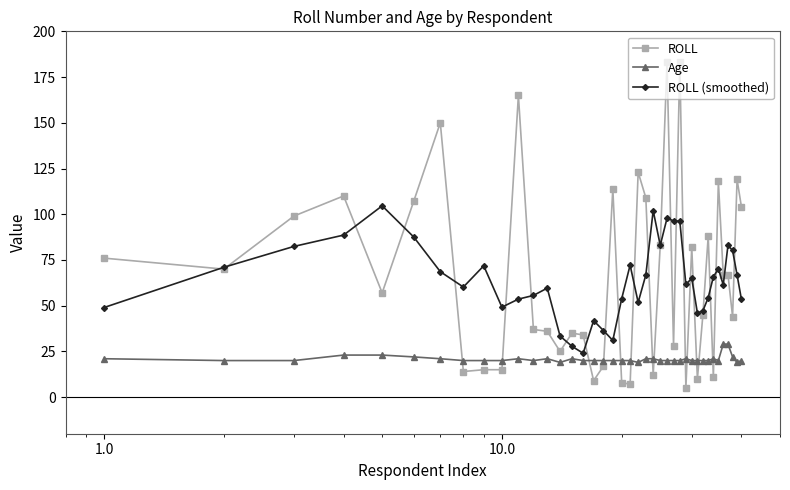

What is the value of the ROLL point at the 5th from the left?

57.0